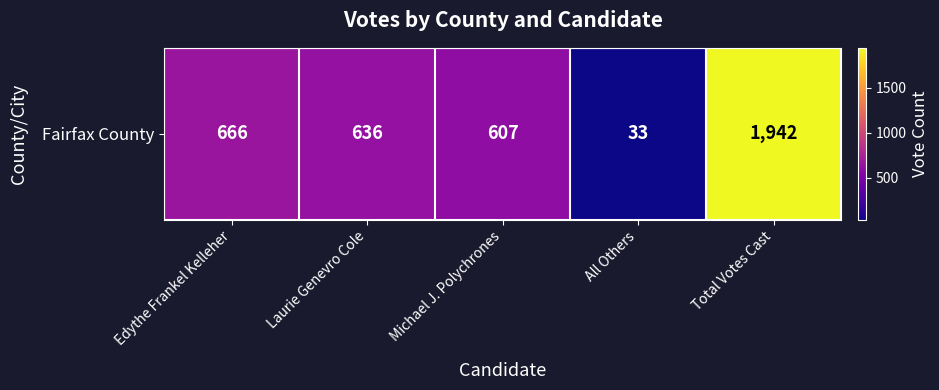

List the labels in order of value, largest first.

Total Votes Cast, Edythe Frankel Kelleher, Laurie Genevro Cole, Michael J. Polychrones, All Others